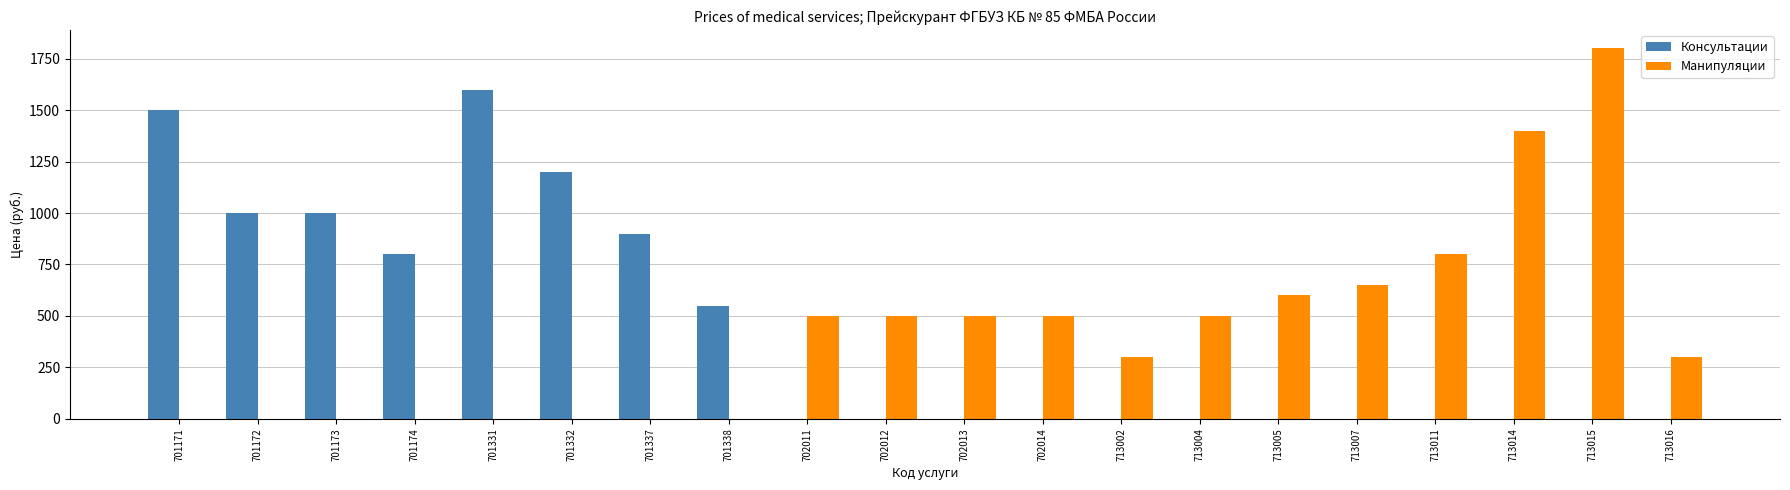

Reading left to right, what are all the values shown in this chart?

Консультации: 701171=1500	701172=1000	701173=1000	701174=800	701331=1600	701332=1200	701337=900	701338=550	702011=0	702012=0	702013=0	702014=0	713002=0	713004=0	713005=0	713007=0	713011=0	713014=0	713015=0	713016=0
Манипуляции: 701171=0	701172=0	701173=0	701174=0	701331=0	701332=0	701337=0	701338=0	702011=500	702012=500	702013=500	702014=500	713002=300	713004=500	713005=600	713007=650	713011=800	713014=1400	713015=1800	713016=300